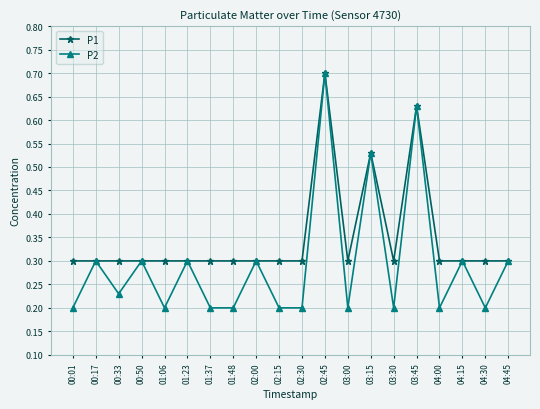

Which series changed the most between 03:15 and 03:30?

P2